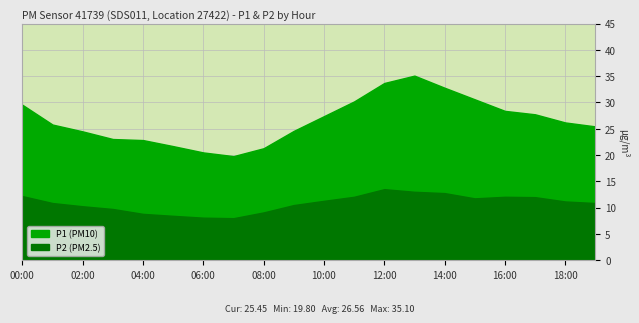

What are all the series names shown in the legend?

P1, P2